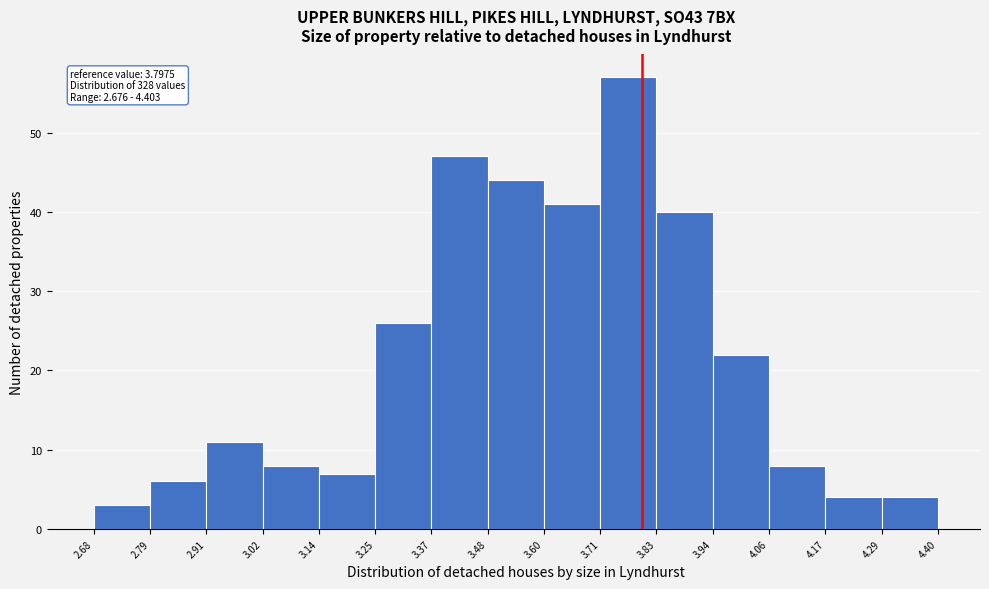

Over which range of the x-axis is the bar tallest?

3.71 to 3.83